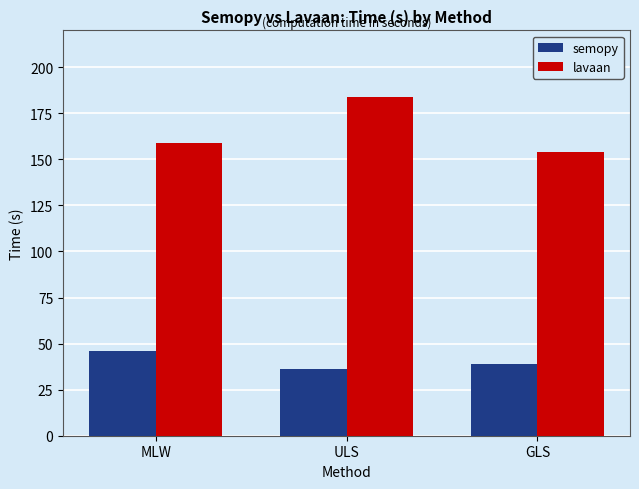

Which series has the widest spread of values?

lavaan